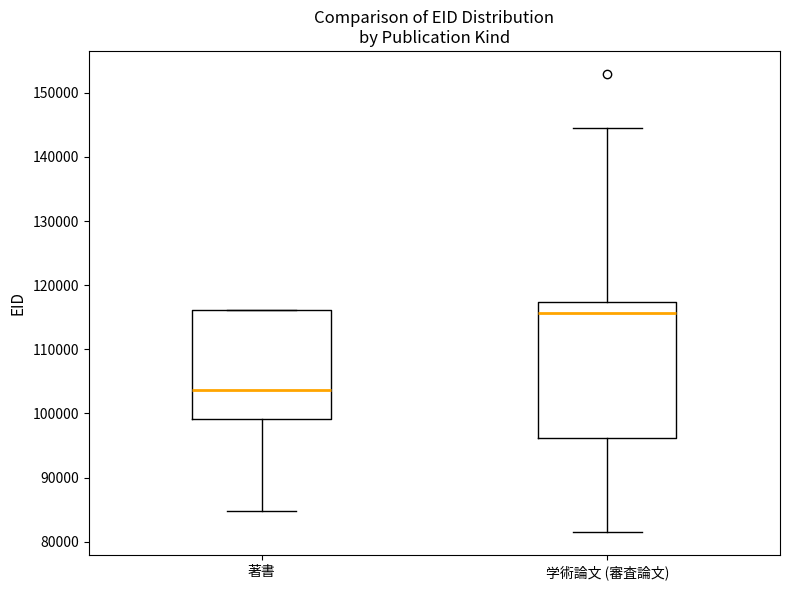

Reading left to right, transcribe this box plot: for each box, give where its median line is, the range the box spans, and where its two whiskers end, as read against the y-axis. The values are not printed on the chart, so give them approximately, as read against the axis.

著書: median 104000, box 99000 to 116000, whiskers 85000 to 116000
学術論文 (審査論文): median 116000, box 96000 to 117000, whiskers 81000 to 144000